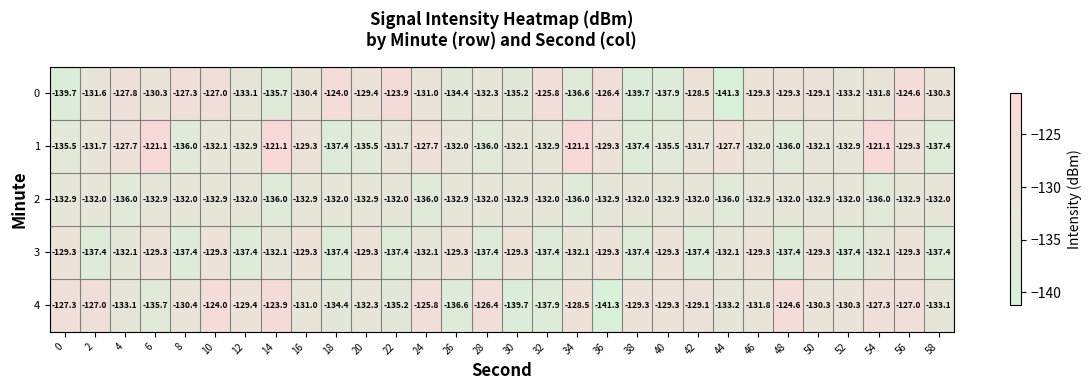

Count the number of data series in this chart.

5